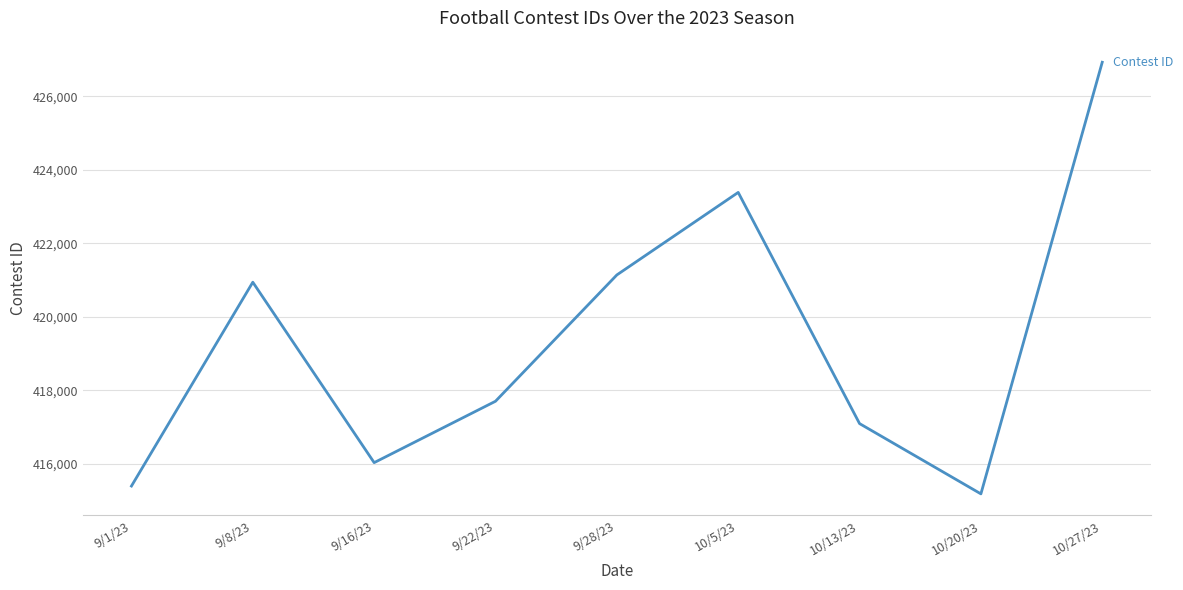

How many values are below 417702?

4